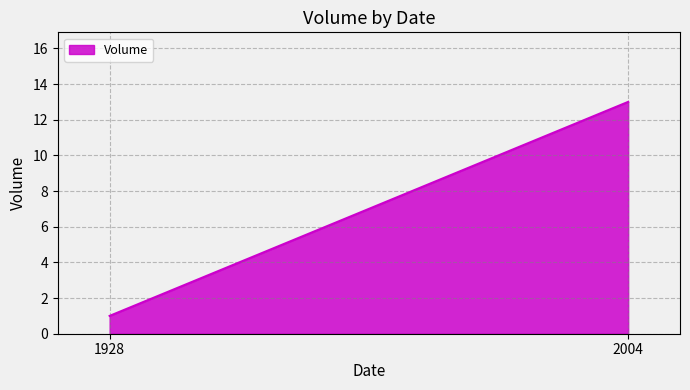

What is the change in value from 1928 to 2004?

+12